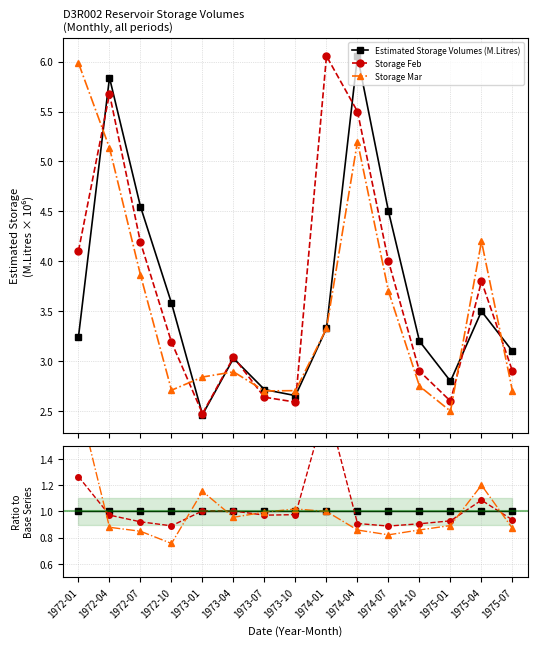

After their last crossing, which series has the higher values: Storage Mar or Storage Feb?

Storage Feb